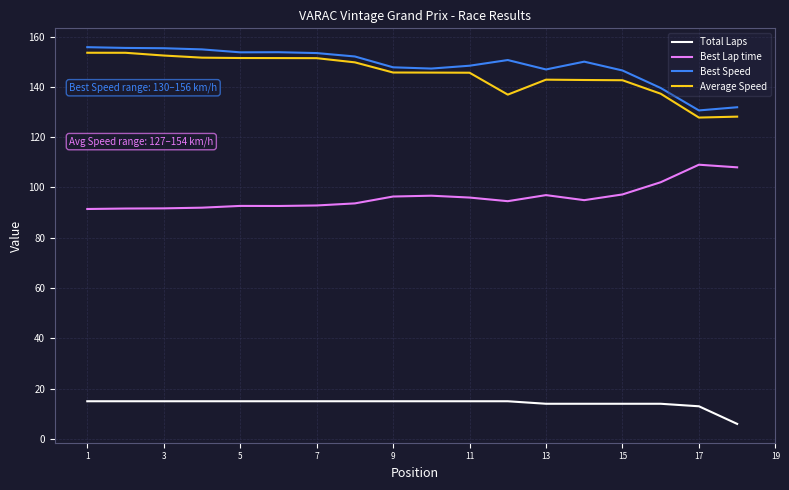

Rank the series by their maximum value, from highest to lowest.

Best Speed, Average Speed, Best Lap time, Total Laps